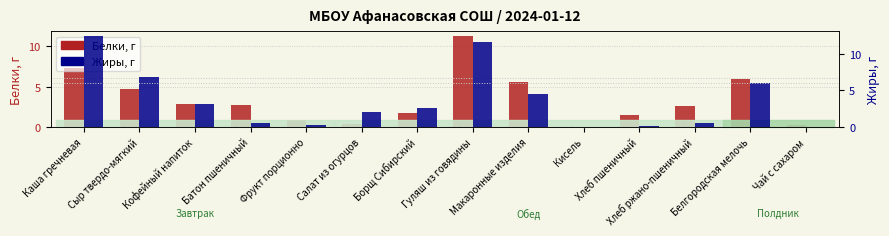

Reading left to right, extract all data points from this chart.

Белки, г: 7.3	4.6	2.8	2.7	0.9	0.3	1.8	11.3	5.5	0.0	1.5	2.6	6.0	0.2
Жиры, г: 12.5	6.8	3.2	0.5	0.2	2.0	2.6	11.7	4.5	0.0	0.2	0.5	6.0	0.1